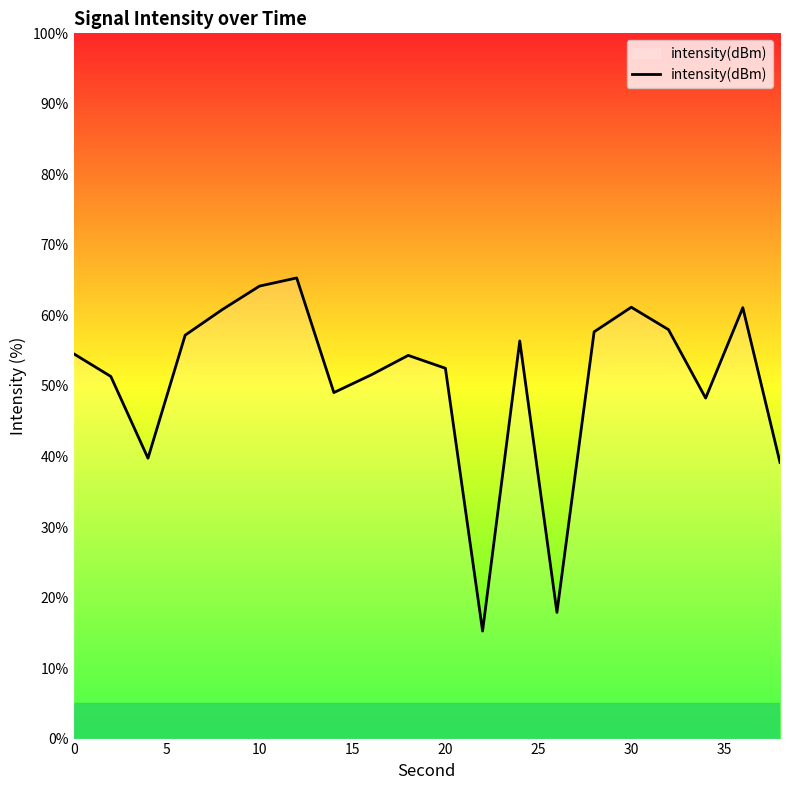

What is the smallest value displayed?

15.2